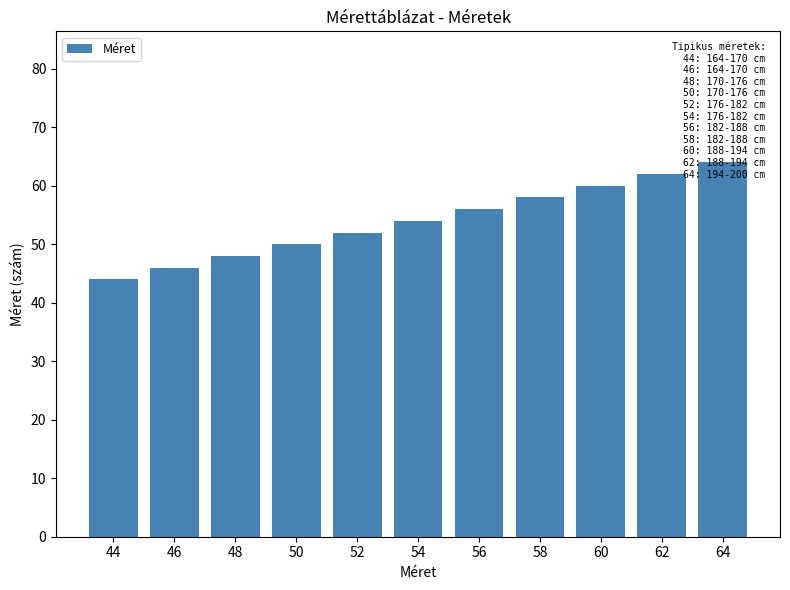

Reading left to right, transcribe all the data shown in this chart.

44	46	48	50	52	54	56	58	60	62	64